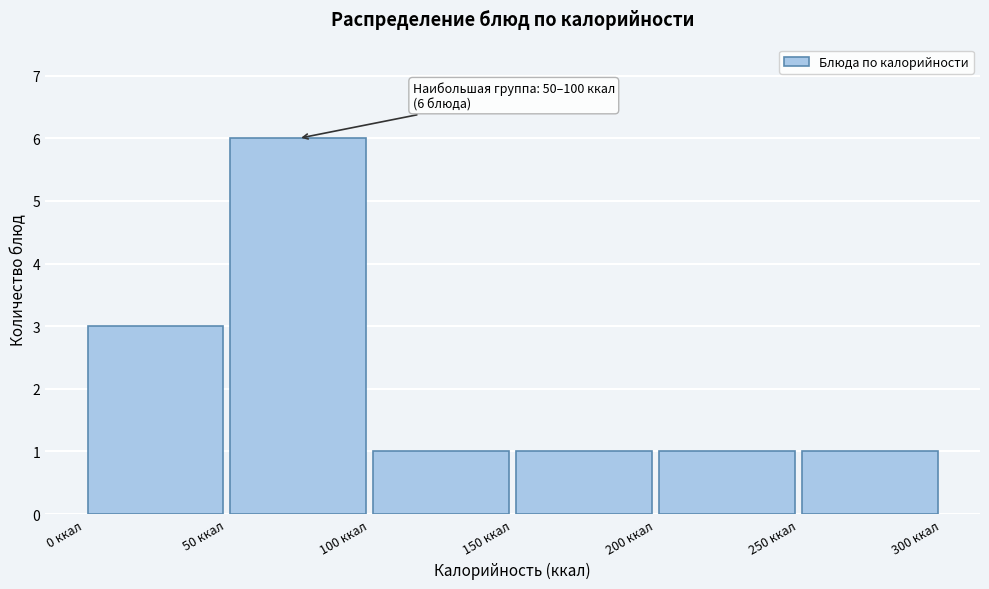

Which range on the x-axis has the tallest bar?

50 to 100